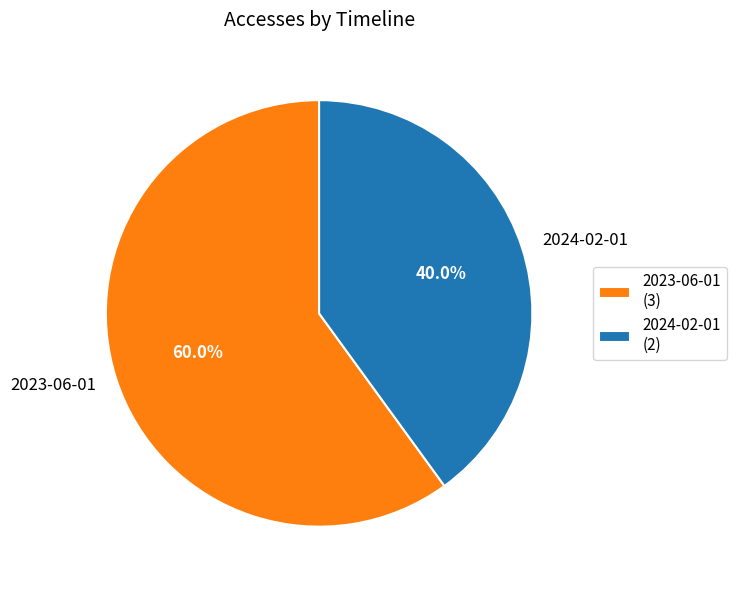

To the nearest percent, what percentage of the pie is 2023-06-01?

60%